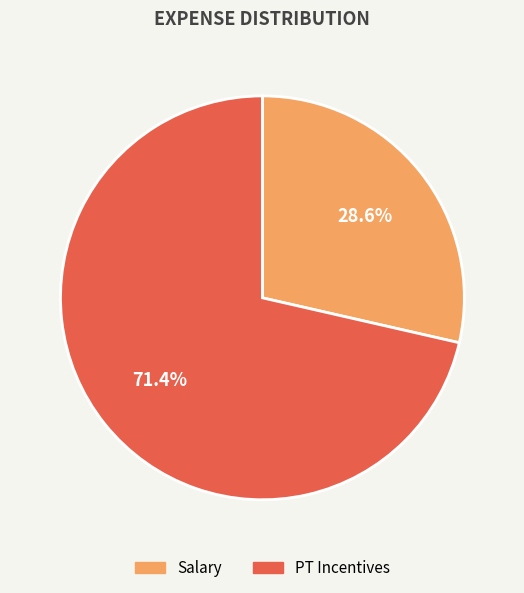

To the nearest percent, what is the difference between the PT Incentives and Salary slice percentages?

43%